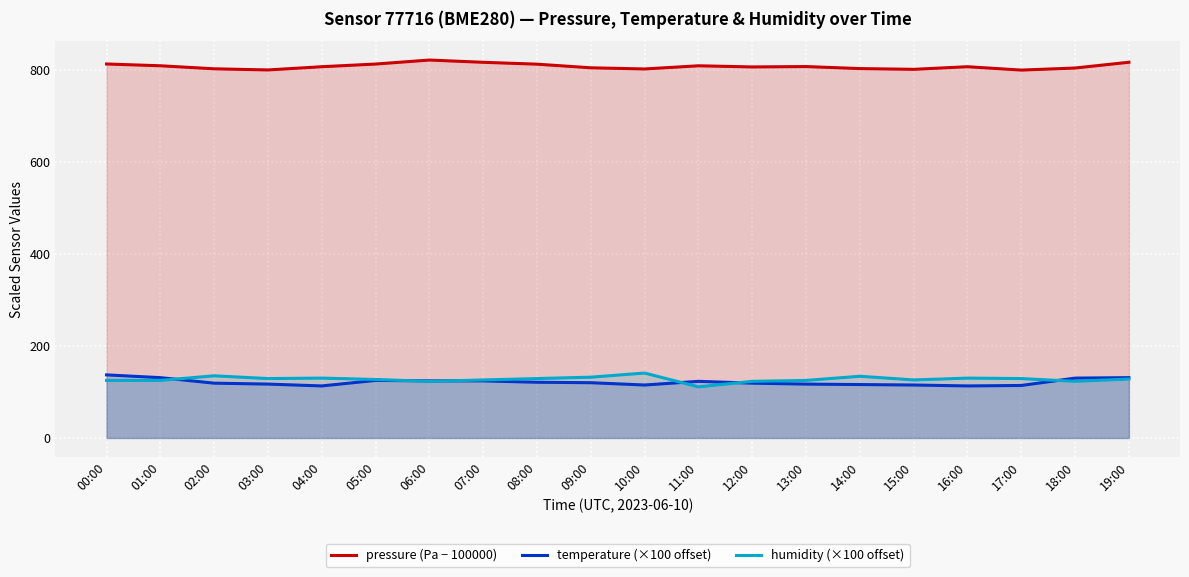

At how many categories does at least one series exceed 622?

20